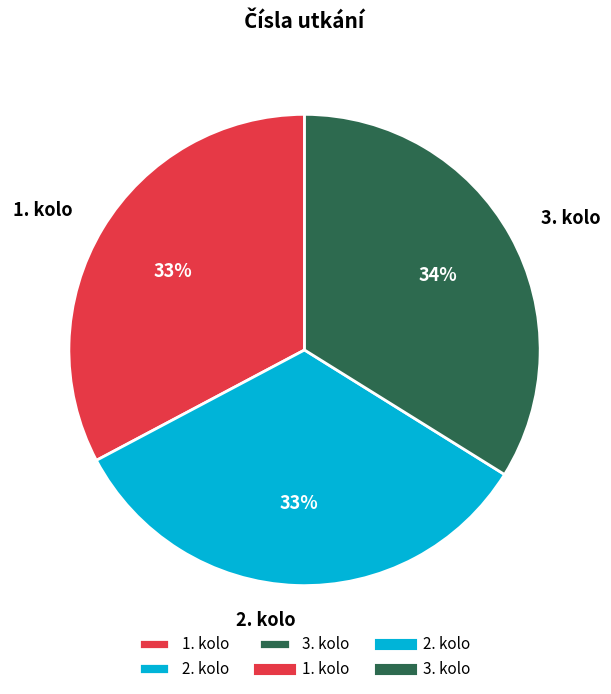

Is it true that 3. kolo is 34% of the pie?

True